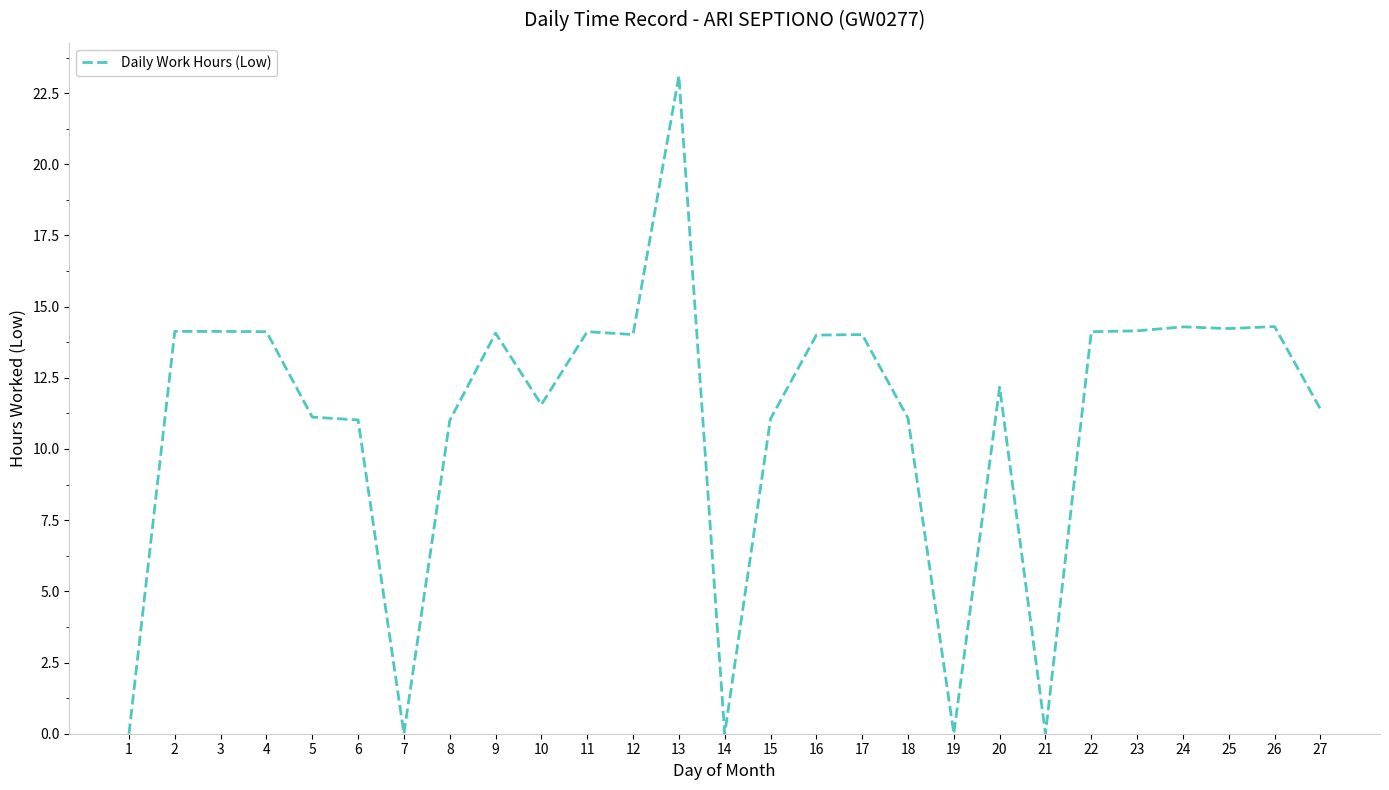

Which label corresponds to the largest value in the chart?

13